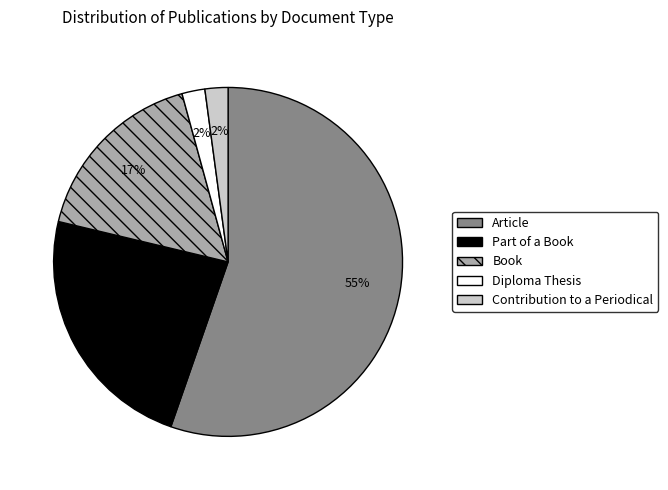

Is the sum of Book and Diploma Thesis greater than half?

No